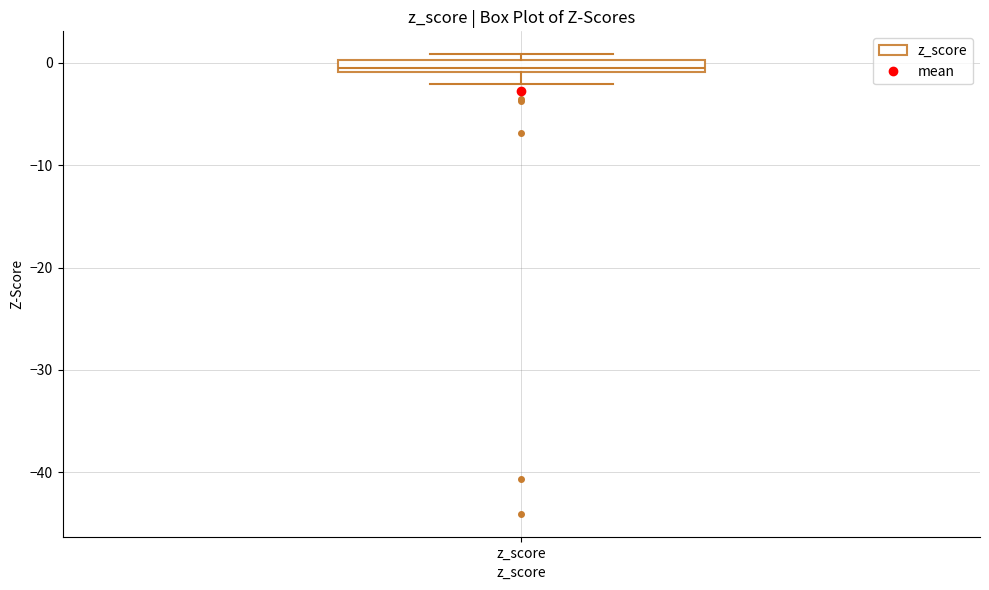

Where does the lower whisker of the box for z_score end on the y-axis? The values are not printed on the chart, so give them approximately, as read against the axis.

-2